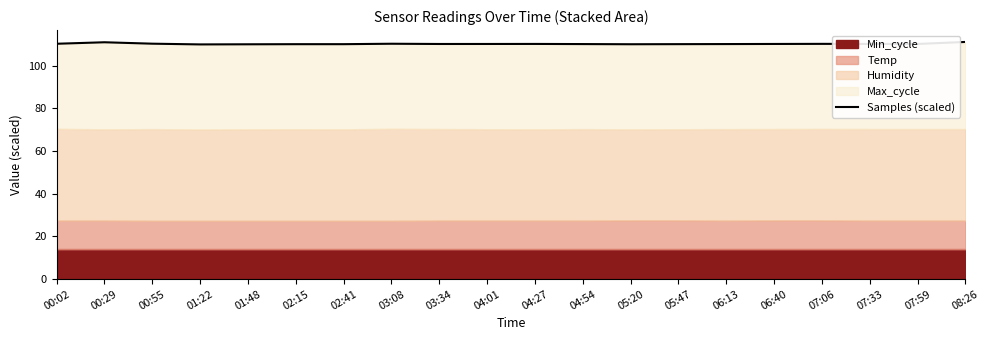

What is the approximate value at 00:55?

110.3